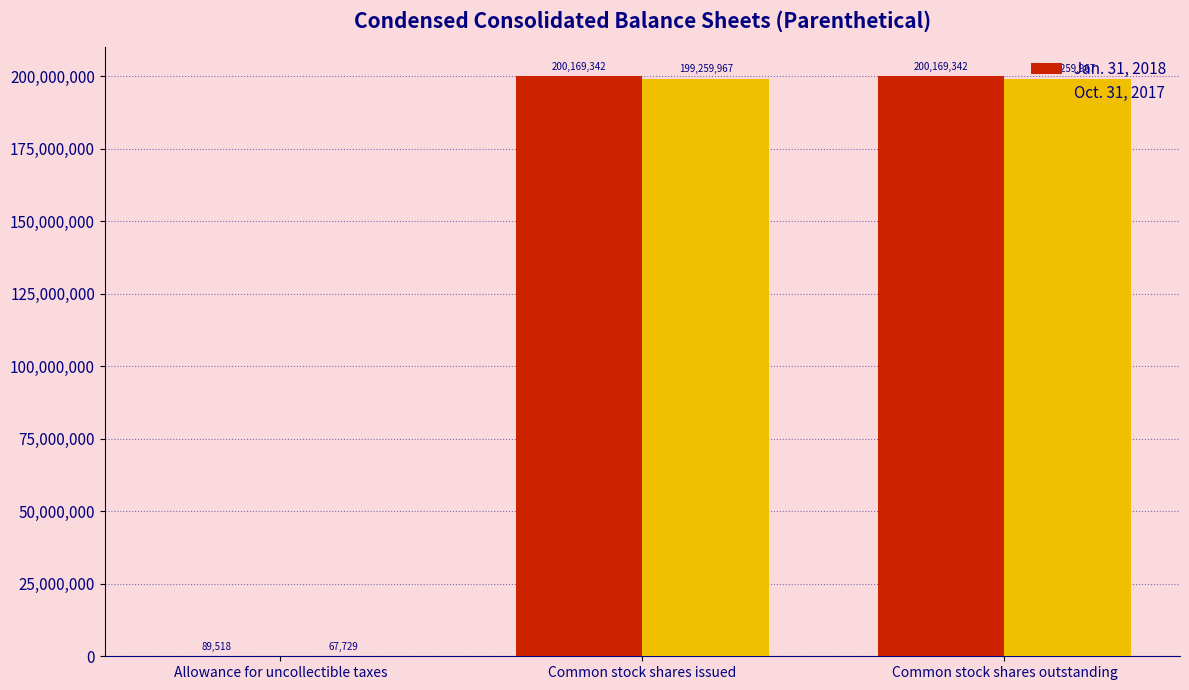

Between Allowance for uncollectible taxes and Common stock shares issued, which series saw the biggest shift?

Jan. 31, 2018